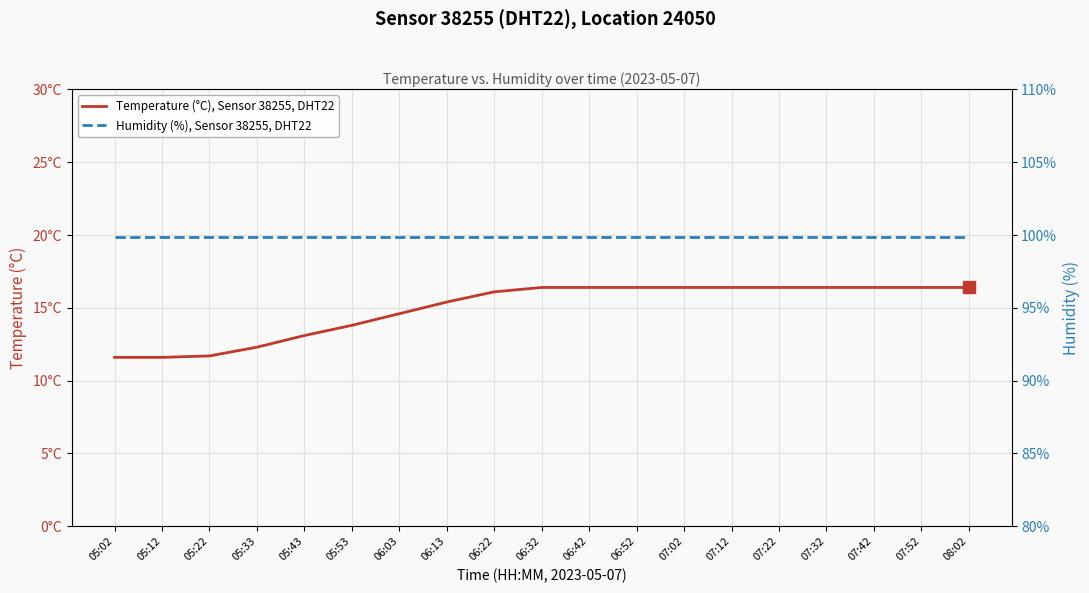

The value of Temperature (°C), Sensor 38255, DHT22 at 07:42 is 16.4. True or false?

True